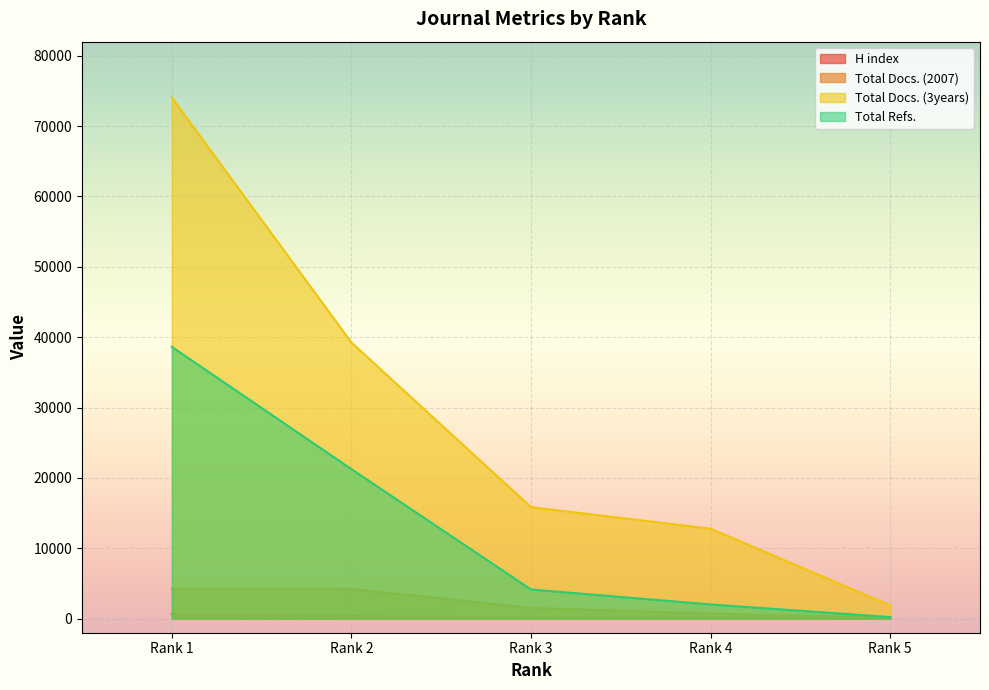

How many lines are shown in the chart?

4